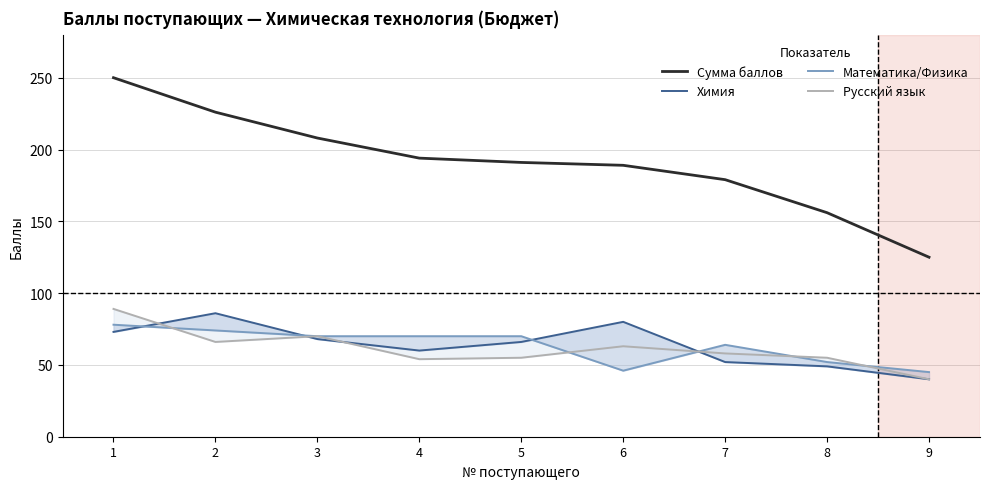

What is the average value of the Химия series?

64